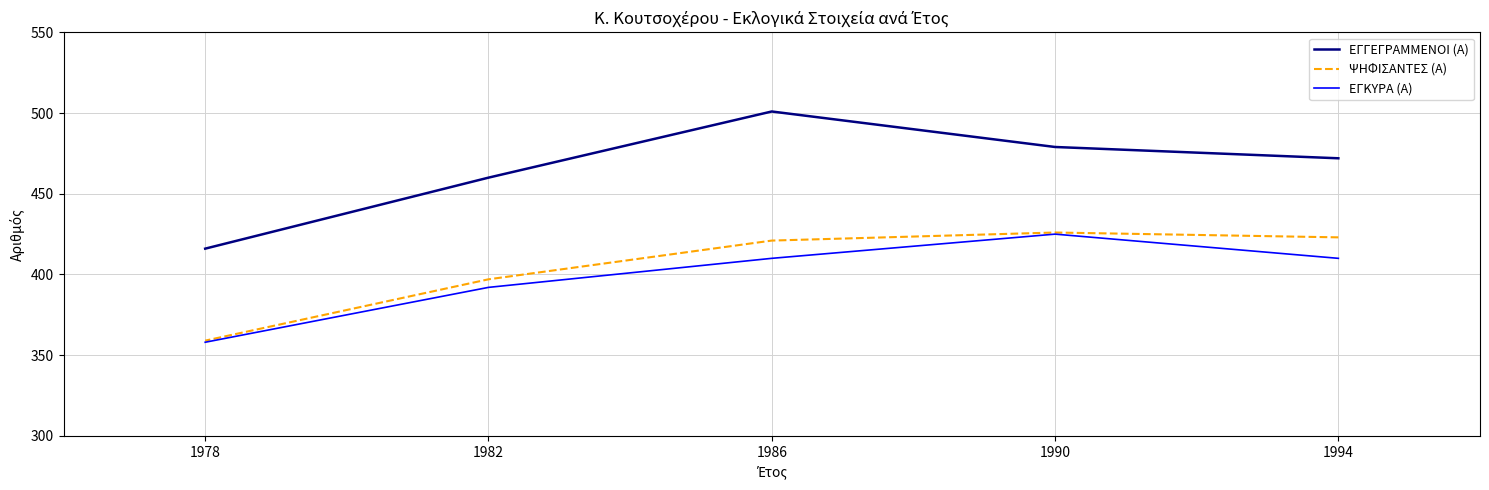

True or false: ΕΓΓΕΓΡΑΜΜΕΝΟΙ (Α) and ΨΗΦΙΣΑΝΤΕΣ (Α) intersect in this chart.

False